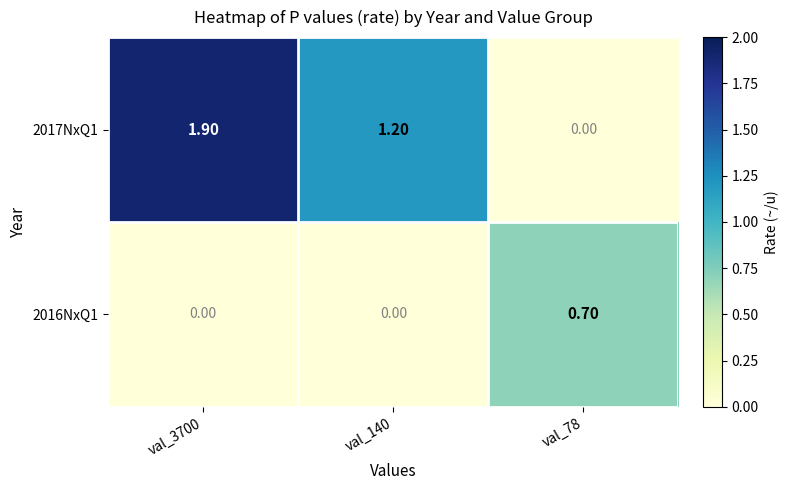

What is the spread (max minus min) of values at val_78?

0.7